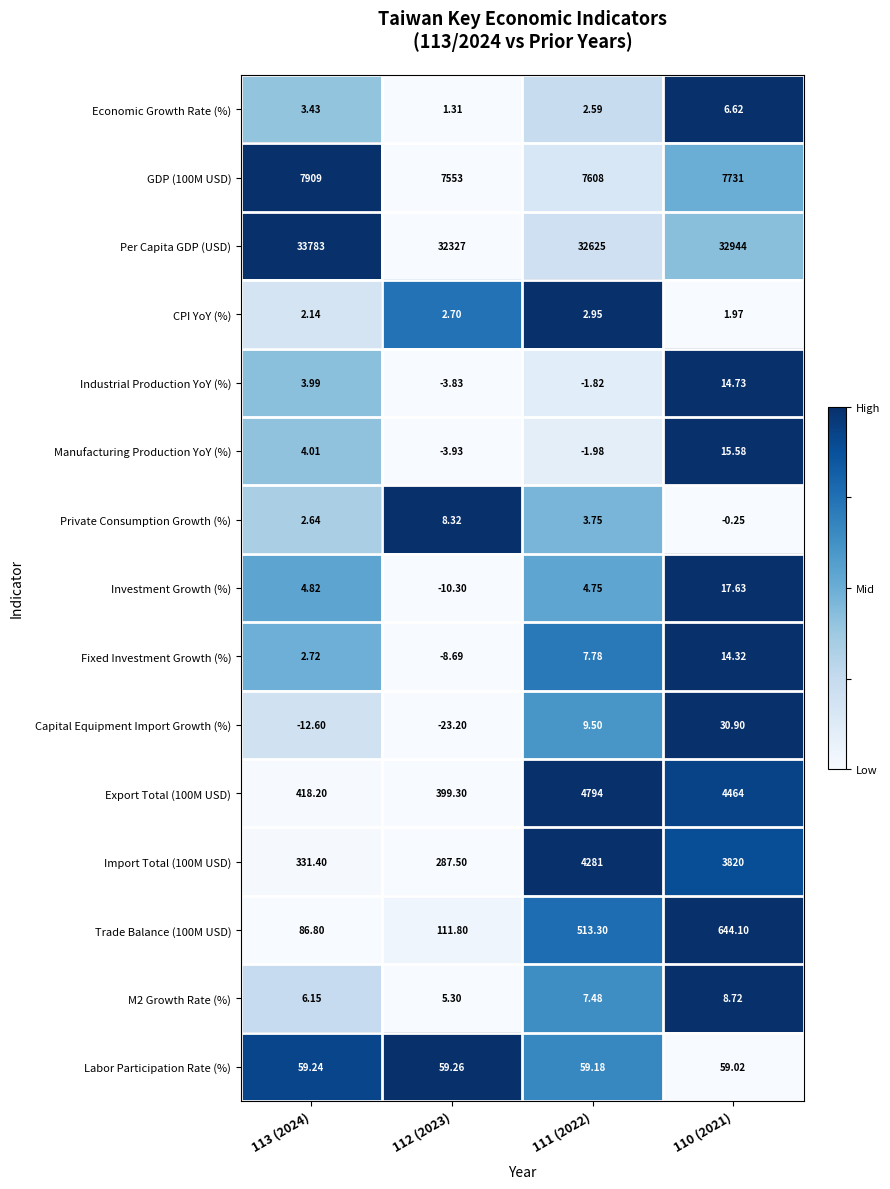

Is the value of Investment Growth (%) at 111 (2022) greater than the value of Trade Balance (100M USD) at 113 (2024)?

No